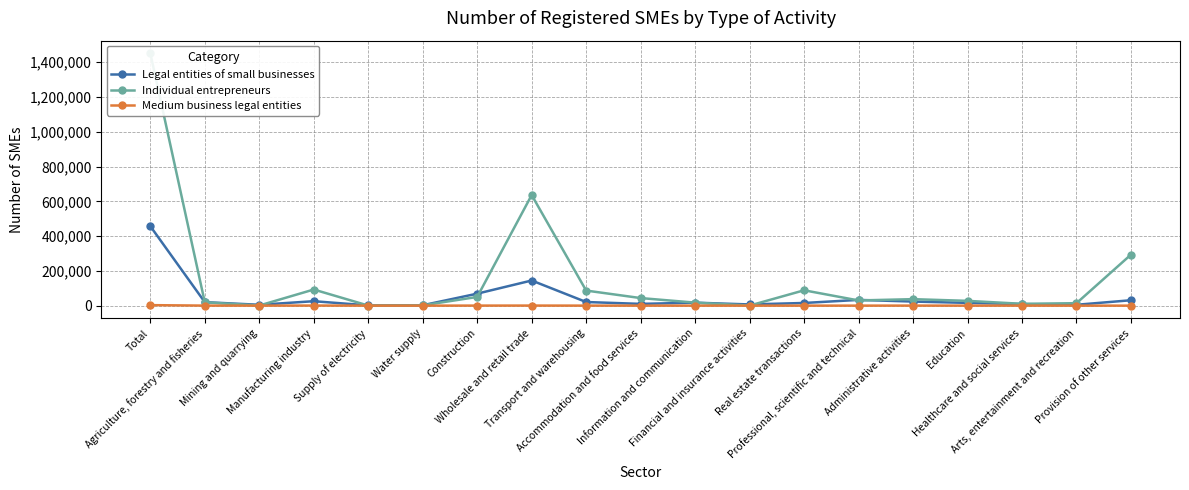

Between which two adjacent categories do Legal entities of small businesses and Individual entrepreneurs first intersect?

Total and Agriculture, forestry and fisheries